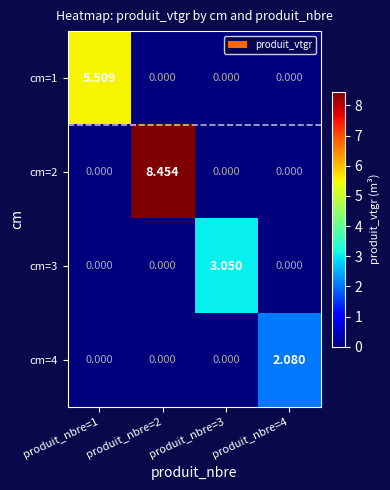

Between produit_nbre=1 and produit_nbre=2, which series saw the biggest shift?

cm=2